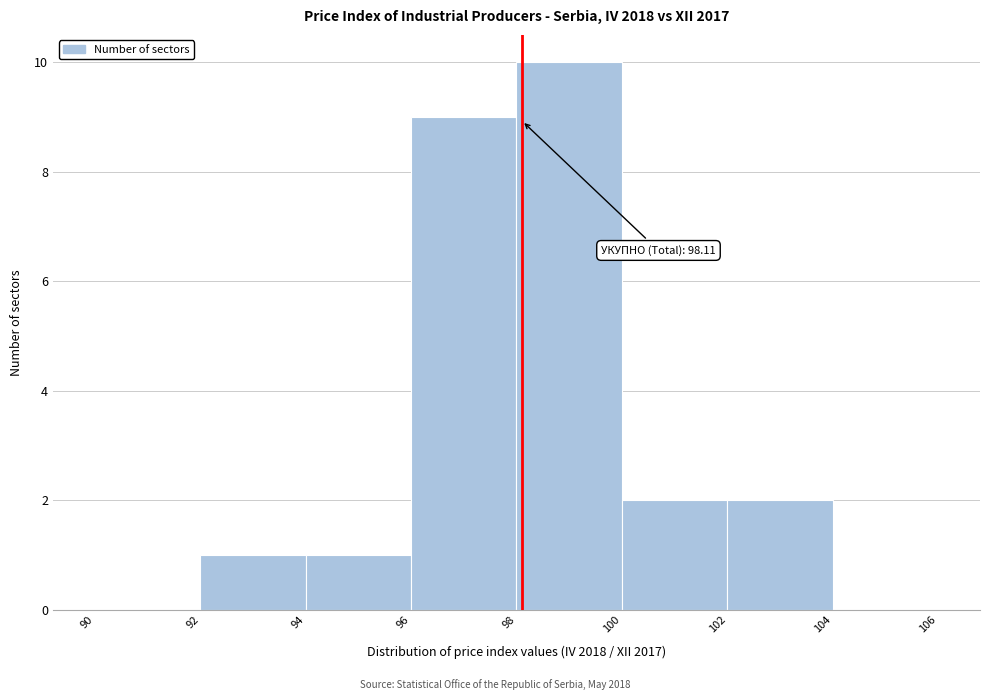

Over which range of the x-axis is the bar tallest?

98 to 100